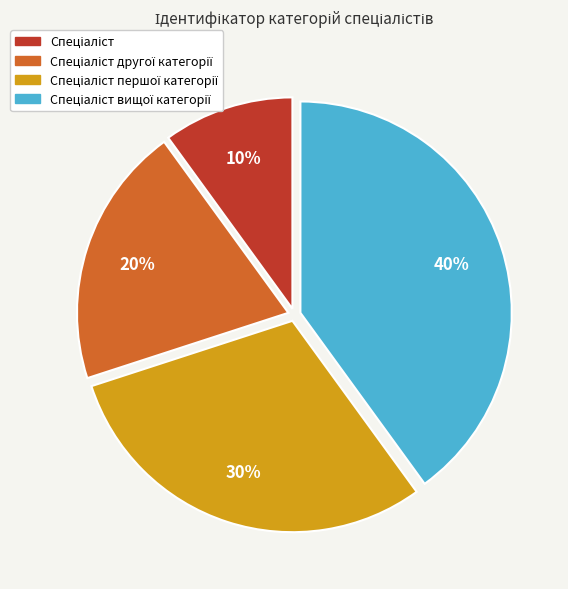

To the nearest percent, what is the average slice percentage?

25%